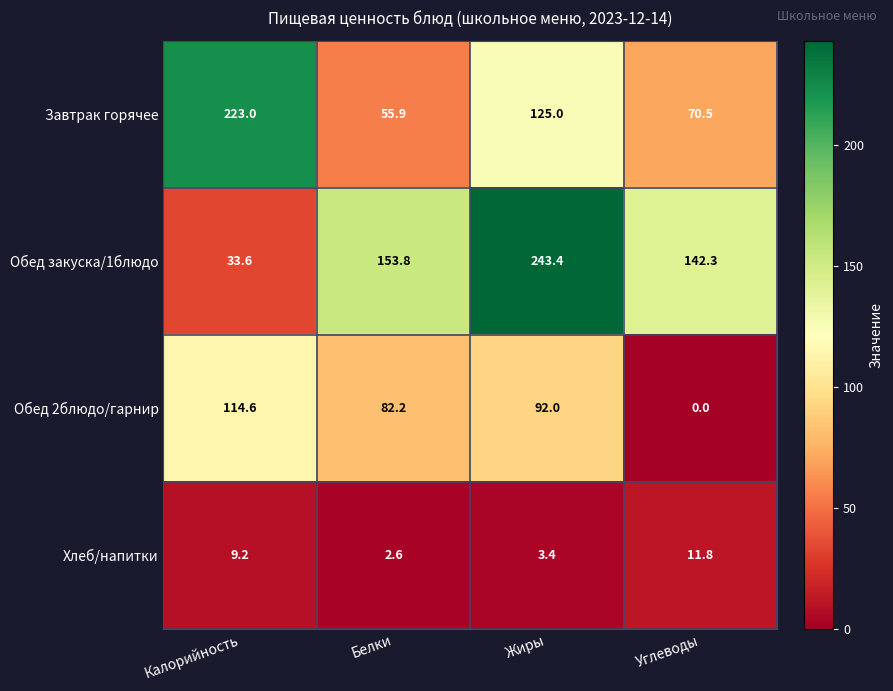

Reading left to right, transcribe all the data shown in this chart.

Завтрак горячее: Калорийность=223.0	Белки=55.9	Жиры=125.0	Углеводы=70.5
Обед закуска/1блюдо: Калорийность=33.6	Белки=153.8	Жиры=243.4	Углеводы=142.3
Обед 2блюдо/гарнир: Калорийность=114.6	Белки=82.2	Жиры=92.0	Углеводы=0.0
Хлеб/напитки: Калорийность=9.2	Белки=2.6	Жиры=3.4	Углеводы=11.8